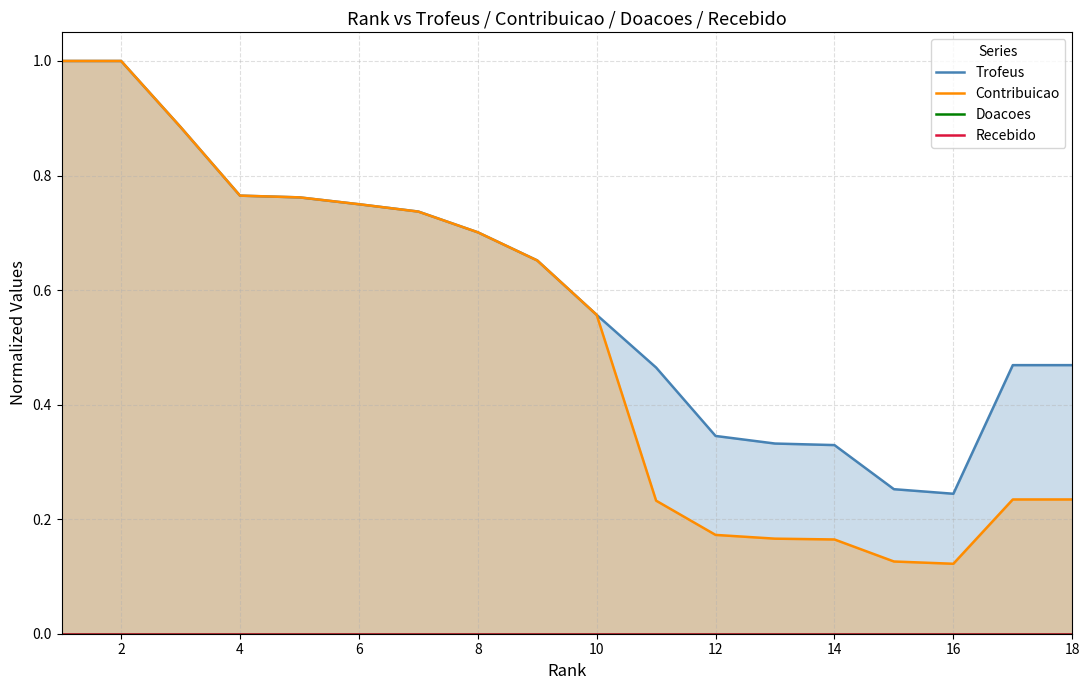

Which series has the largest total across all categories?

Trofeus